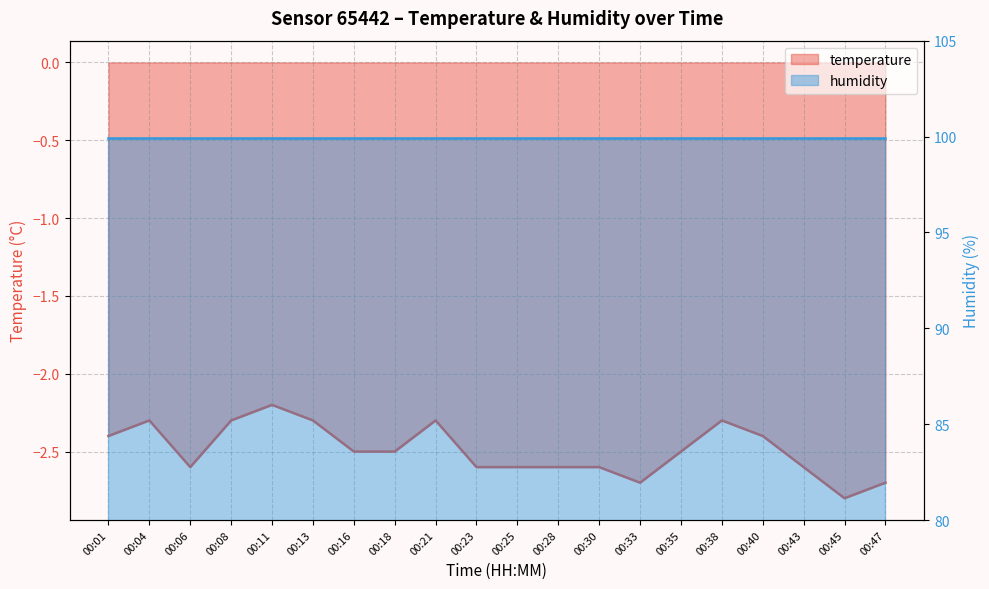

The value at 00:28 is -4.5. True or false?

False